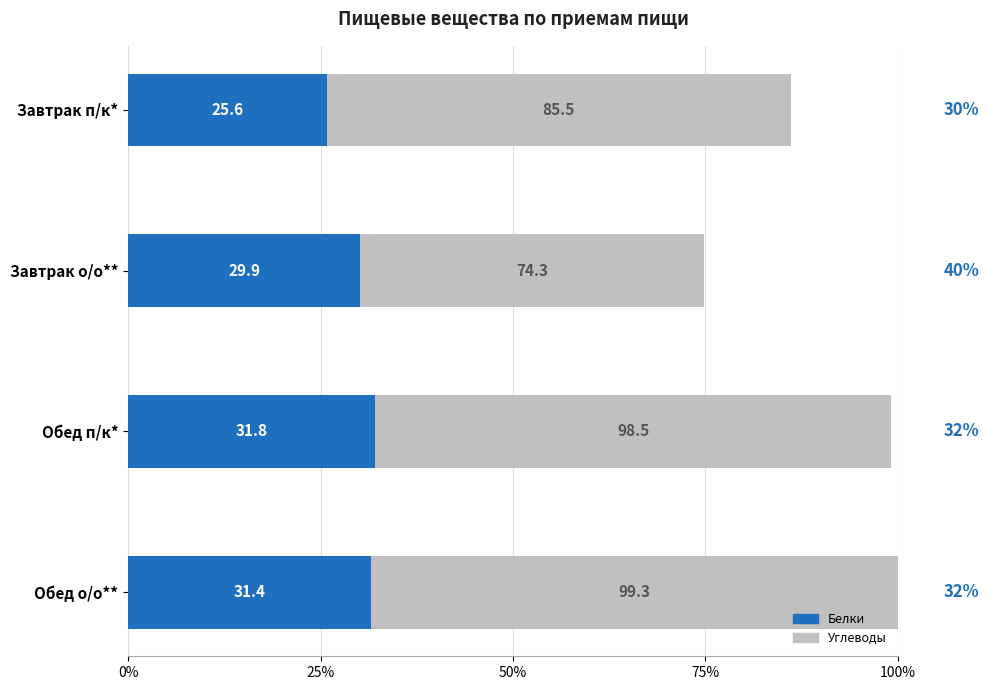

Reading right to left, list all the values displayed in this chart.

Углеводы: 1.0	1.0	0.7	0.9
Белки: 0.3	0.3	0.3	0.3